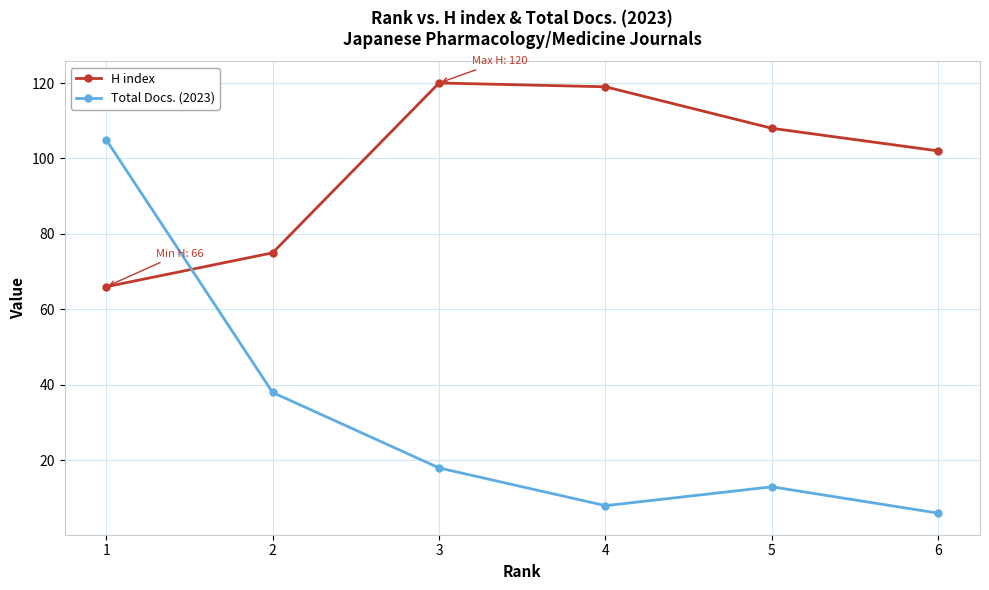

The value of Total Docs. (2023) at 4 is 8. True or false?

True